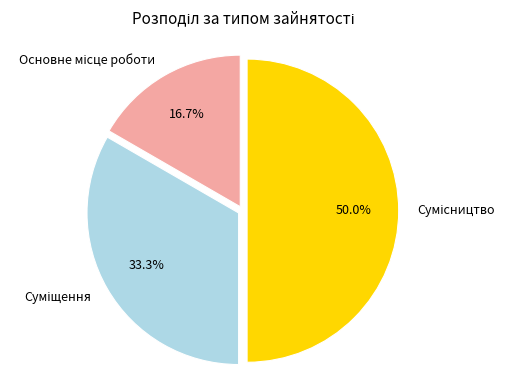

How many segments does this pie chart have?

3